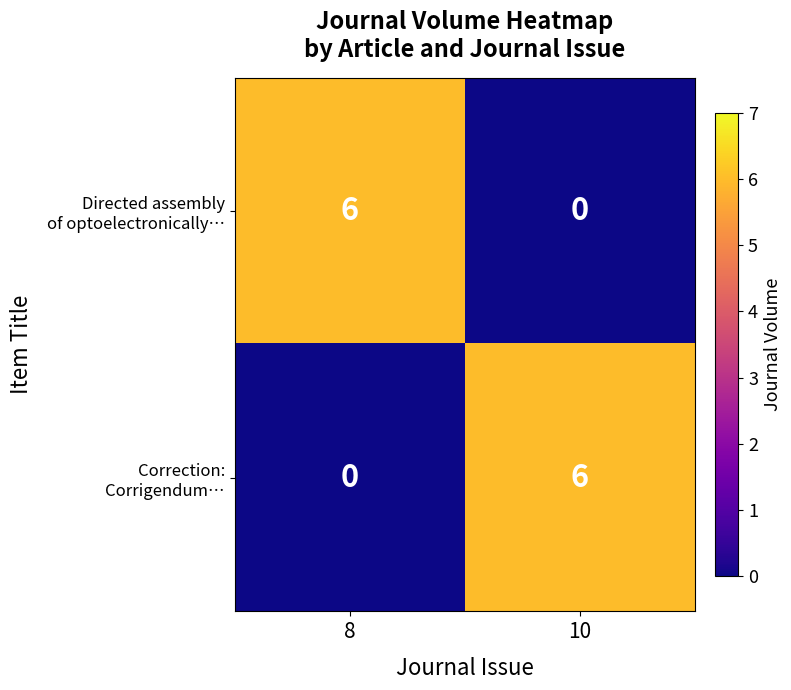

What is the total value across all series at 10?

6